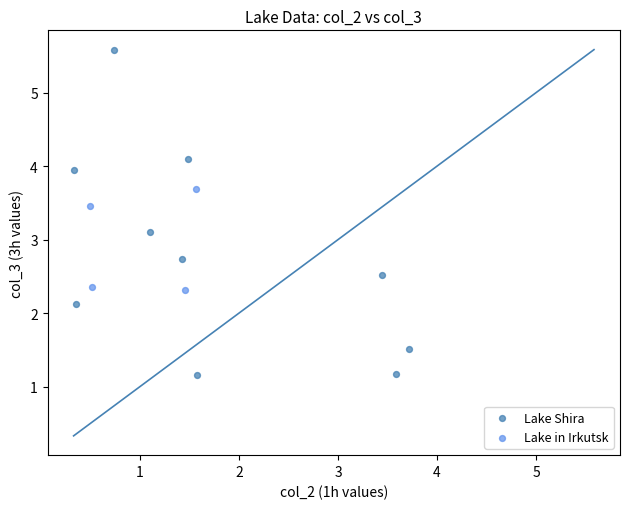

Which series has the largest Y range (max minus min)?

Lake Shira